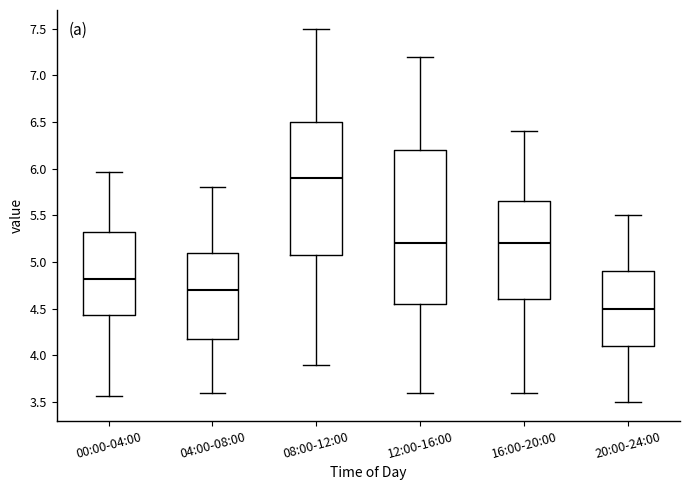

Where does the median line of the box for 00:00-04:00 sit on the y-axis? The values are not printed on the chart, so give them approximately, as read against the axis.

4.80